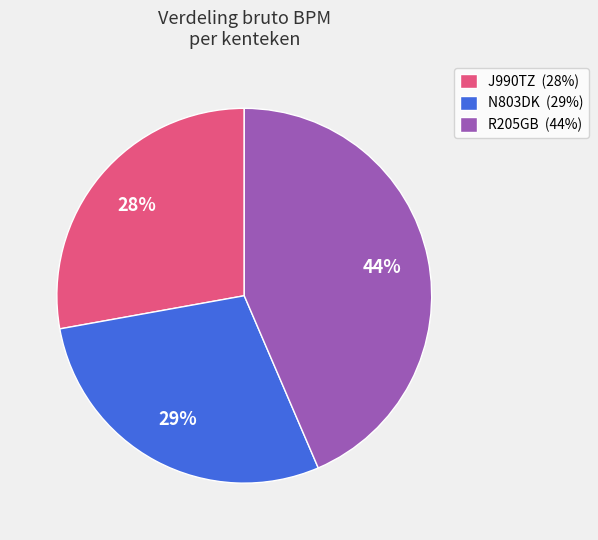

To the nearest percent, what percentage of the pie is N803DK?

29%